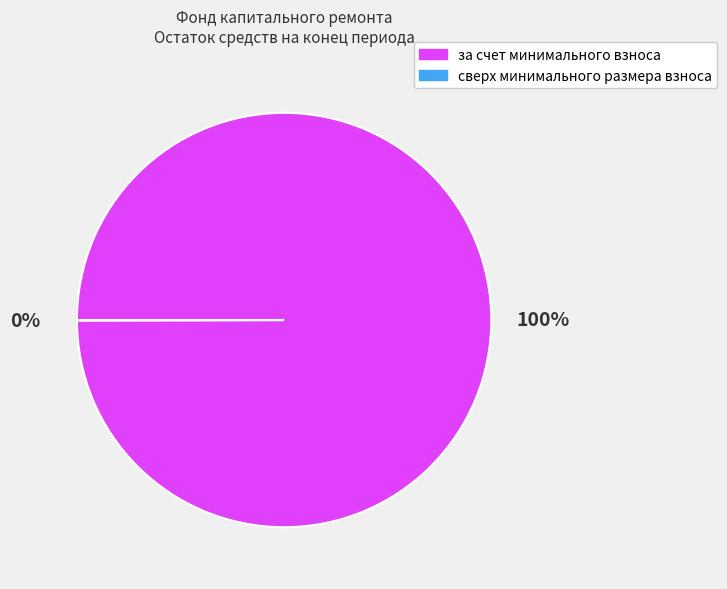

To the nearest percent, what is the difference between the largest and smallest slice percentages?

100%